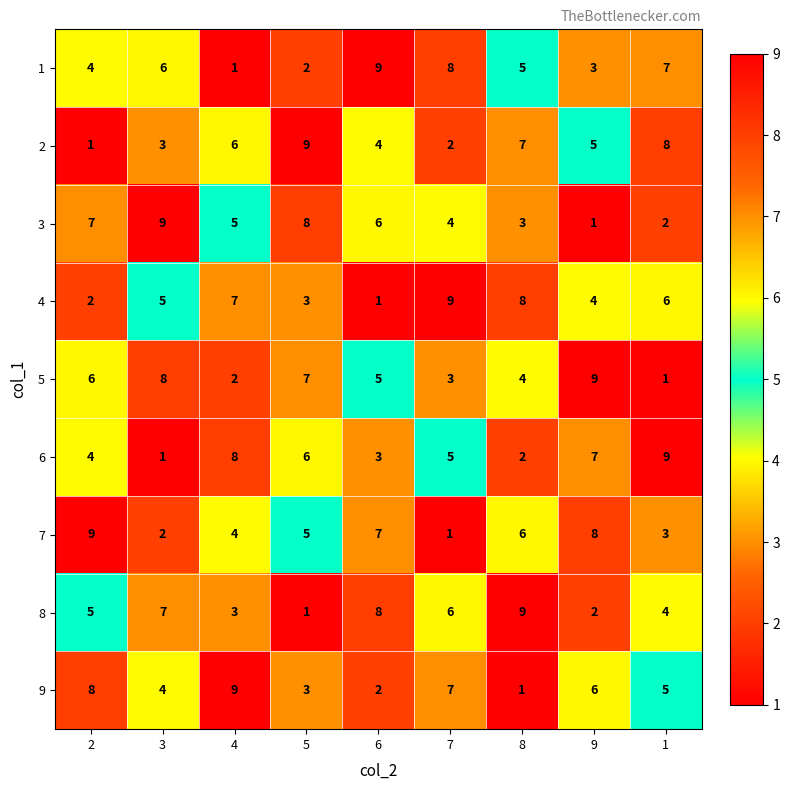

At which label does 9 reach its peak?

4